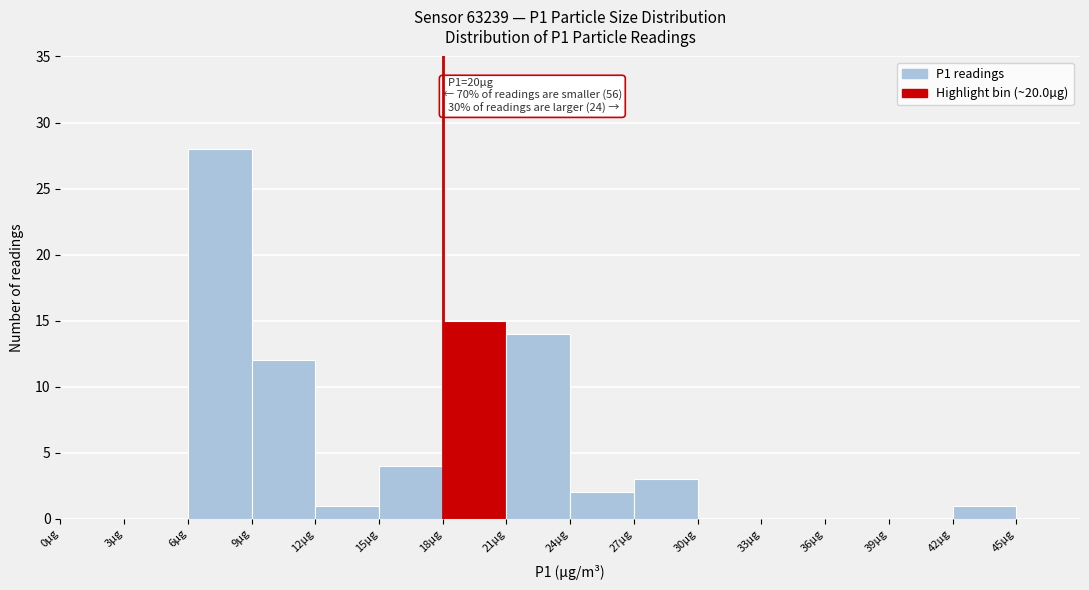

Which range on the x-axis has the tallest bar?

6 to 9